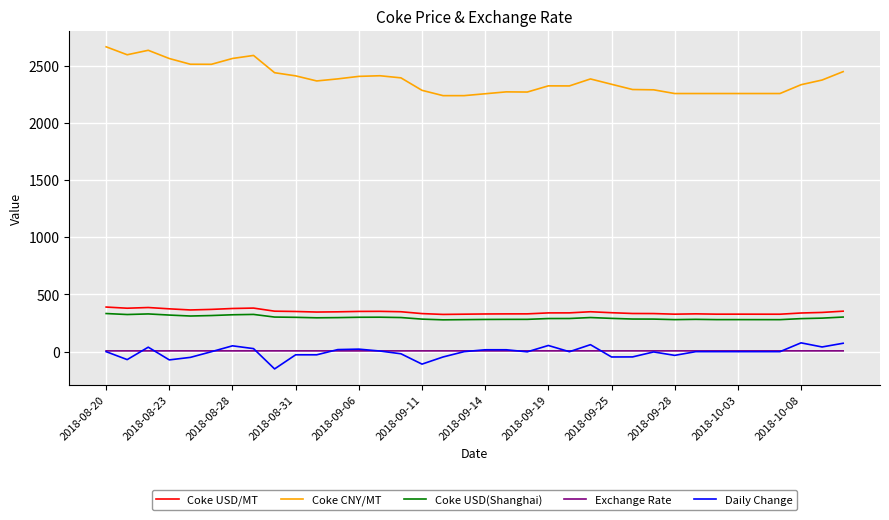

Which series has the largest total across all categories?

Coke CNY/MT